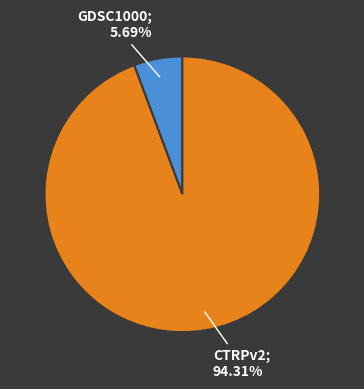

To the nearest percent, what is the average slice percentage?

50%